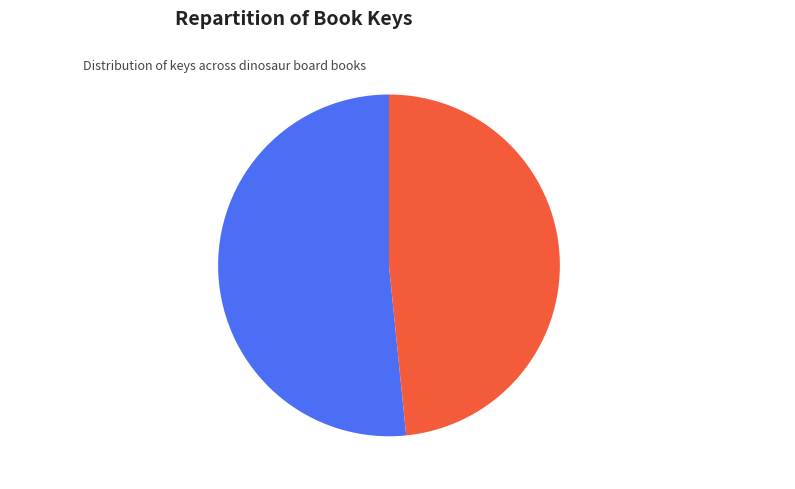

Between Learning Tab Book - Dinosaurs and Step by Step Q&A Dinosaurs, which is larger?

Step by Step Q&A Dinosaurs